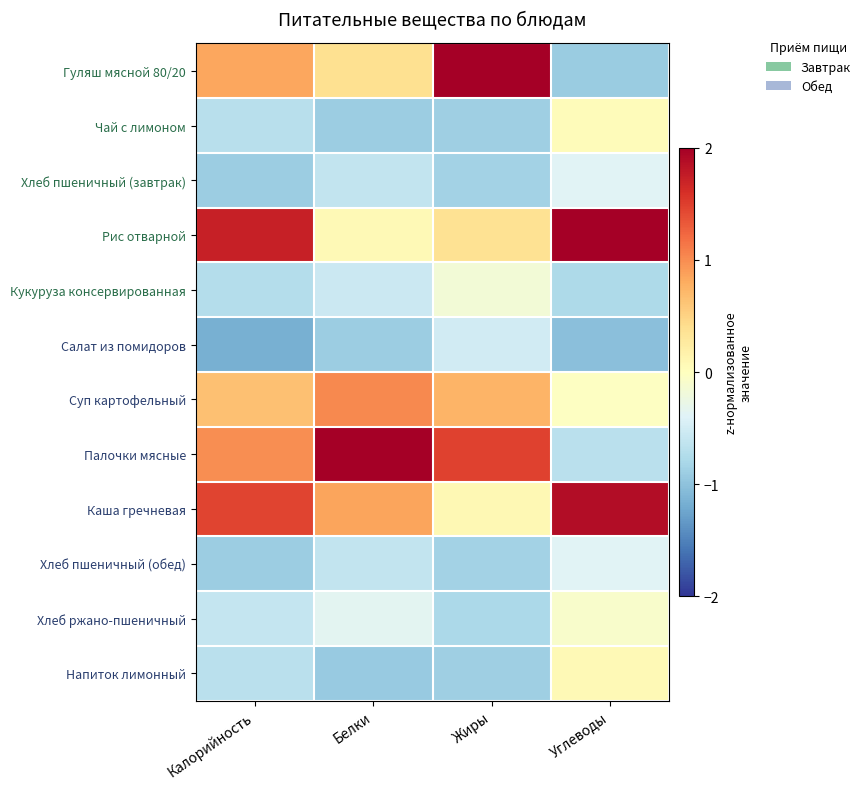

Reading left to right, extract all data points from this chart.

Гуляш мясной 80/20: Калорийность=0.8	Белки=0.4	Жиры=2.3	Углеводы=-0.9
Чай с лимоном: Калорийность=-0.7	Белки=-0.9	Жиры=-0.9	Углеводы=0.0
Хлеб пшеничный (завтрак): Калорийность=-0.9	Белки=-0.6	Жиры=-0.9	Углеводы=-0.4
Рис отварной: Калорийность=1.7	Белки=0.1	Жиры=0.4	Углеводы=2.3
Кукуруза консервированная: Калорийность=-0.7	Белки=-0.6	Жиры=-0.2	Углеводы=-0.8
Салат из помидоров: Калорийность=-1.2	Белки=-0.9	Жиры=-0.5	Углеводы=-1.0
Суп картофельный: Калорийность=0.6	Белки=1.0	Жиры=0.7	Углеводы=-0.0
Палочки мясные: Калорийность=1.0	Белки=2.5	Жиры=1.5	Углеводы=-0.7
Каша гречневая: Калорийность=1.5	Белки=0.9	Жиры=0.1	Углеводы=1.9
Хлеб пшеничный (обед): Калорийность=-0.9	Белки=-0.6	Жиры=-0.9	Углеводы=-0.4
Хлеб ржано-пшеничный: Калорийность=-0.6	Белки=-0.4	Жиры=-0.8	Углеводы=-0.1
Напиток лимонный: Калорийность=-0.7	Белки=-0.9	Жиры=-0.9	Углеводы=0.1